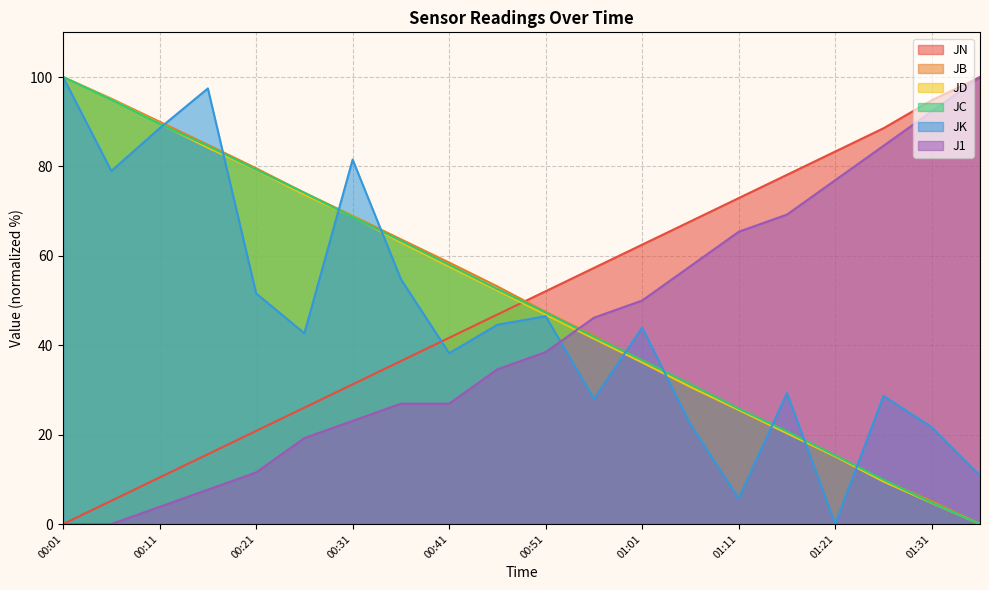

What is the spread (max minus min) of values at 01:31?

90.1